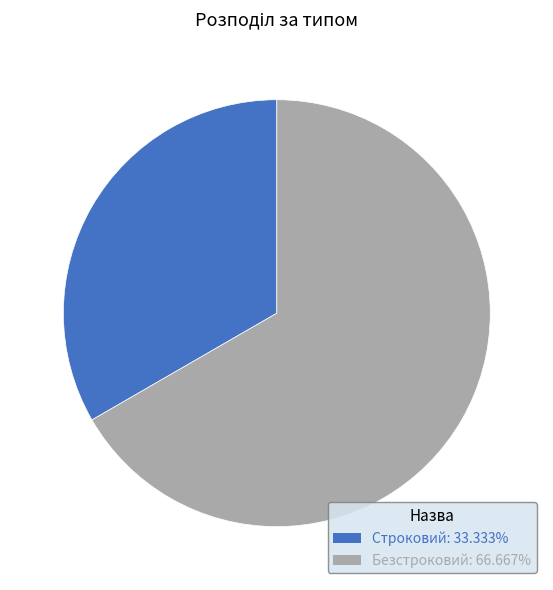

Is it true that Безстроковий is 67% of the pie?

True